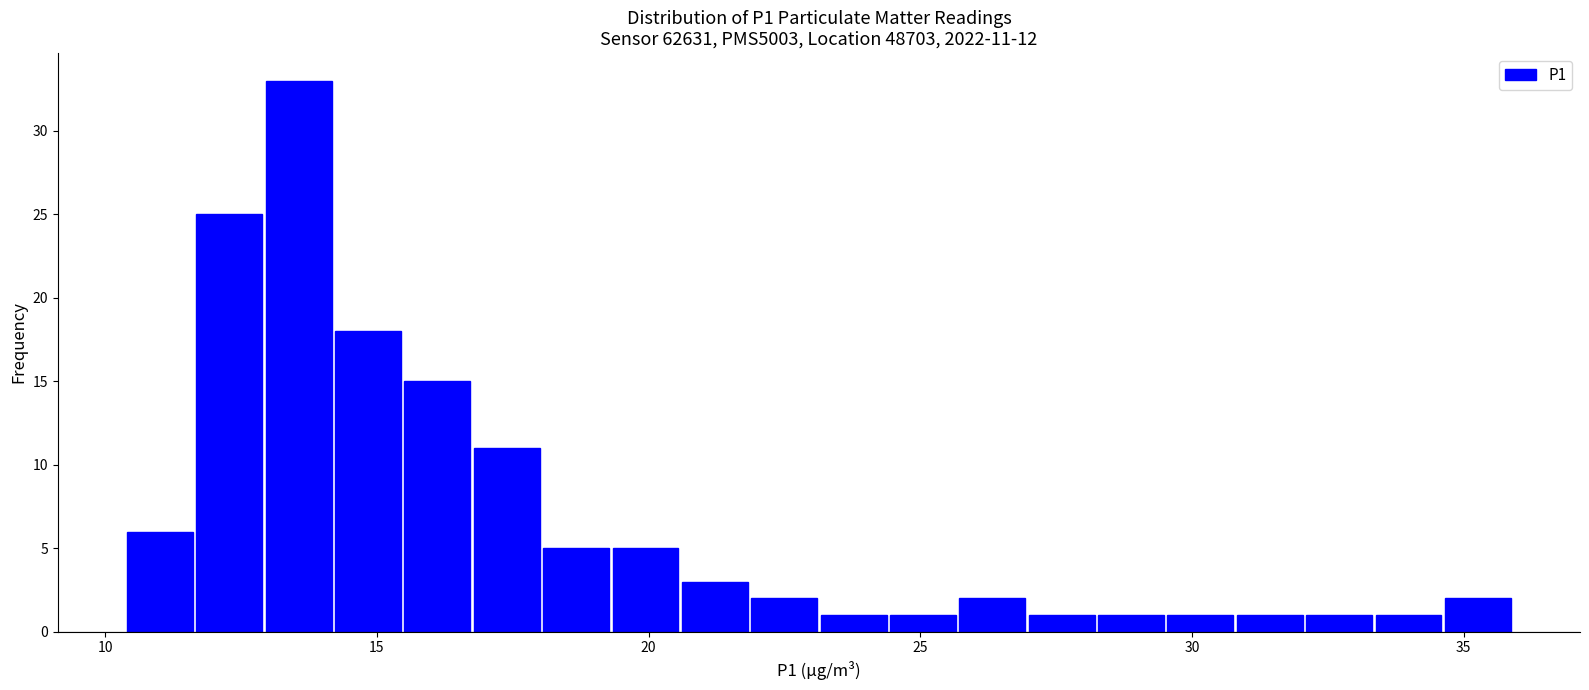

Around what value on the x-axis is the tallest bar? Give the approximate position of its centre, as read against the axis.

13.5